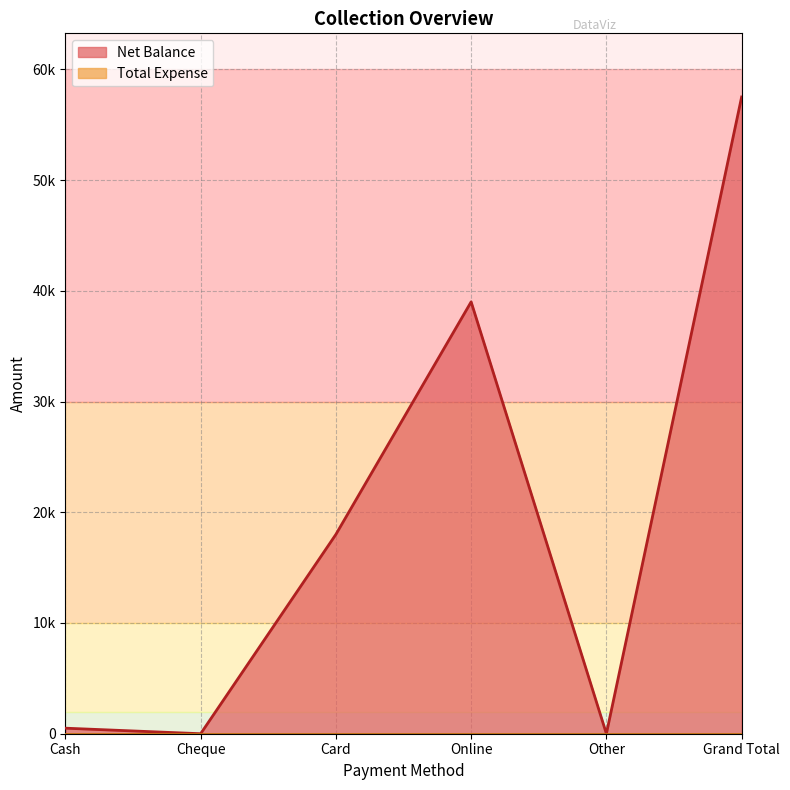

What is the maximum value shown in the chart?

57500